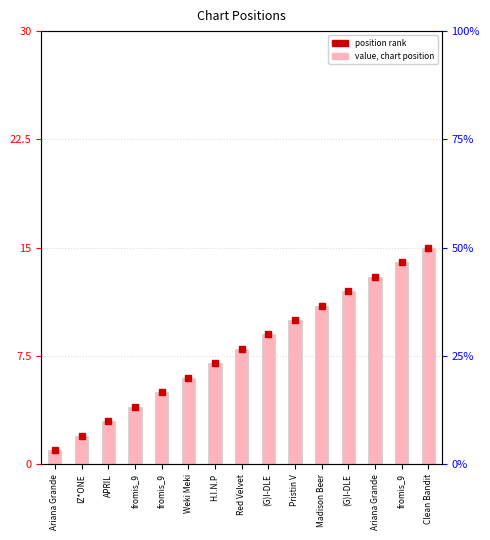

Read the value at Clean Bandit.

15